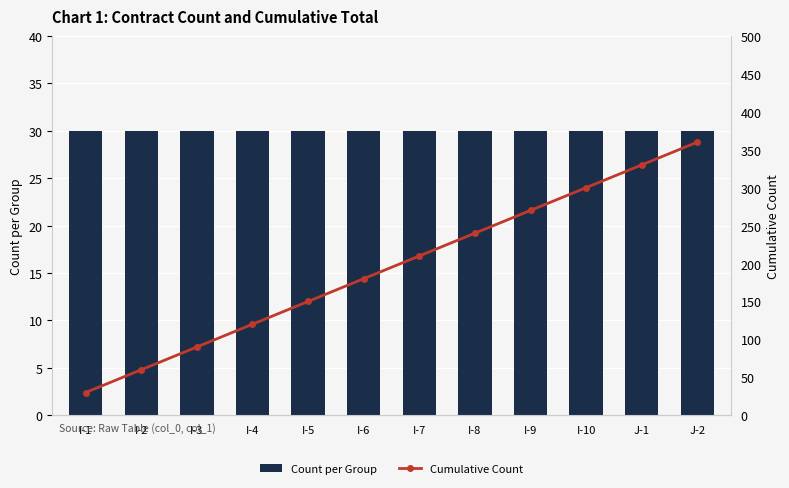

Reading left to right, list all the values displayed in this chart.

Count per Group: I-1=30	I-2=30	I-3=30	I-4=30	I-5=30	I-6=30	I-7=30	I-8=30	I-9=30	I-10=30	J-1=30	J-2=30
Cumulative Count: I-1=30	I-2=60	I-3=90	I-4=120	I-5=150	I-6=180	I-7=210	I-8=240	I-9=270	I-10=300	J-1=330	J-2=360